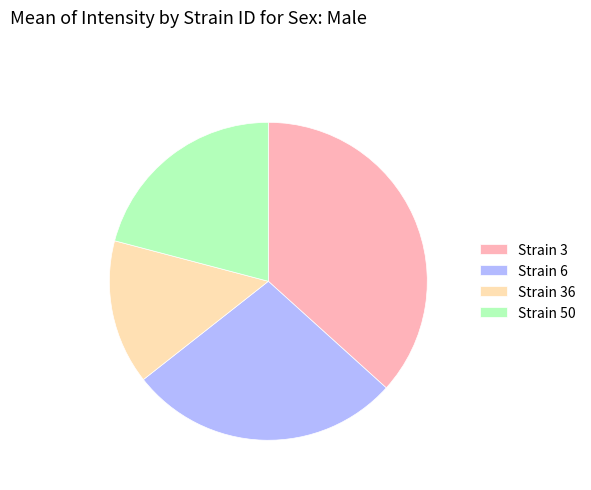

Is there a majority slice in this chart?

No